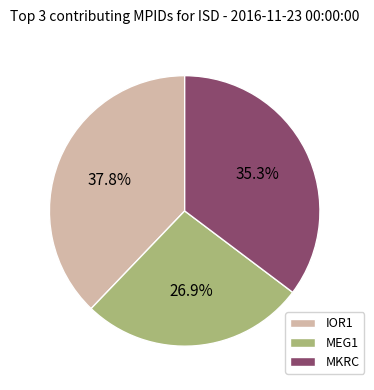

Is there a majority slice in this chart?

No